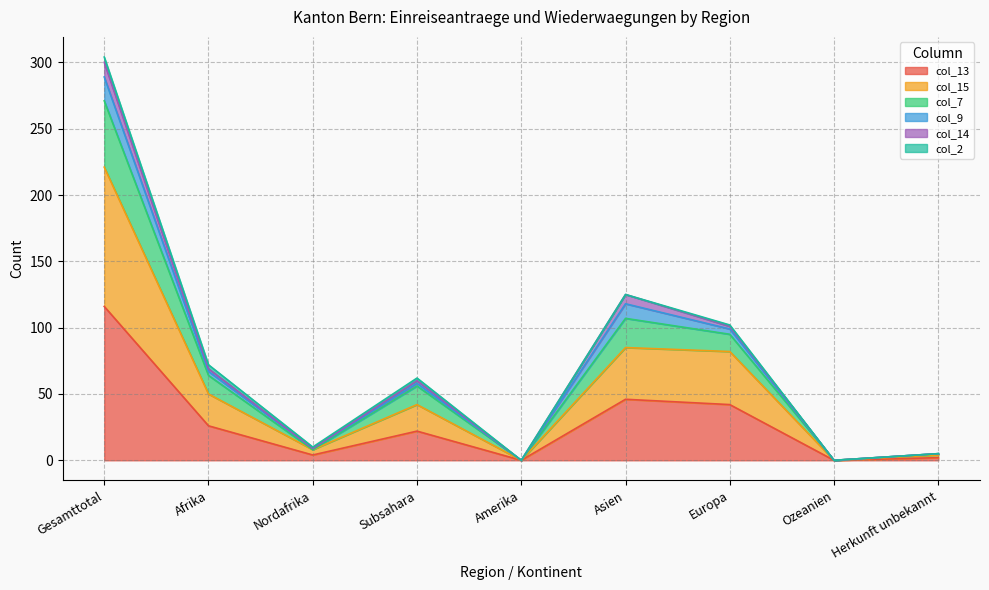

At which category is the sum across all series the highest?

Gesamttotal